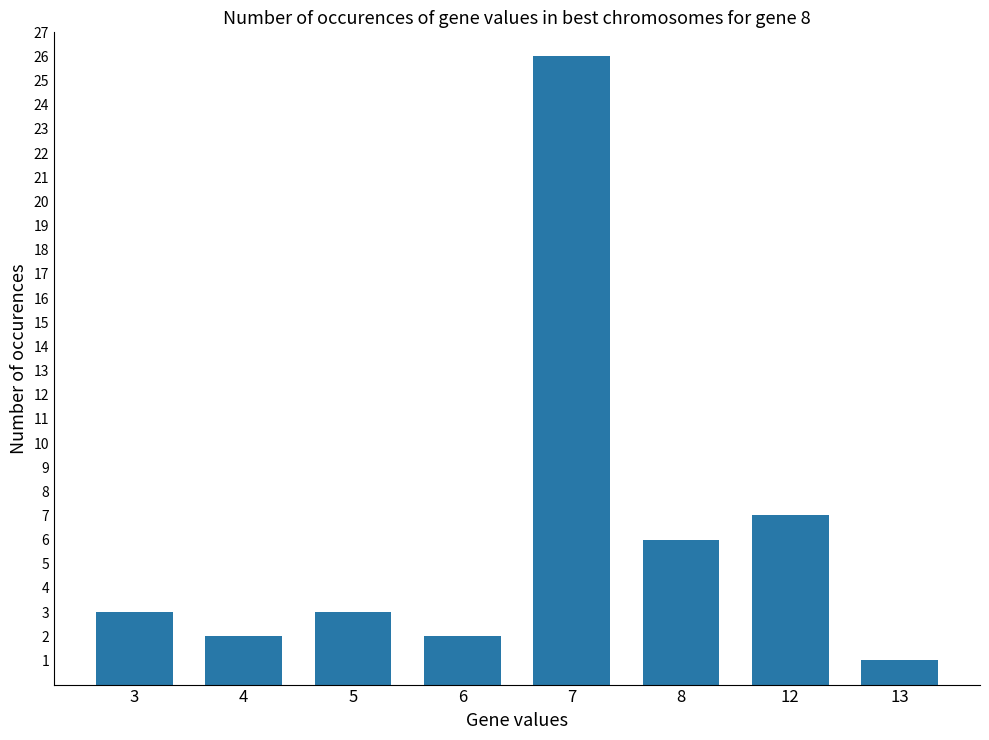

True or false: the data shows 2 at 6.

True